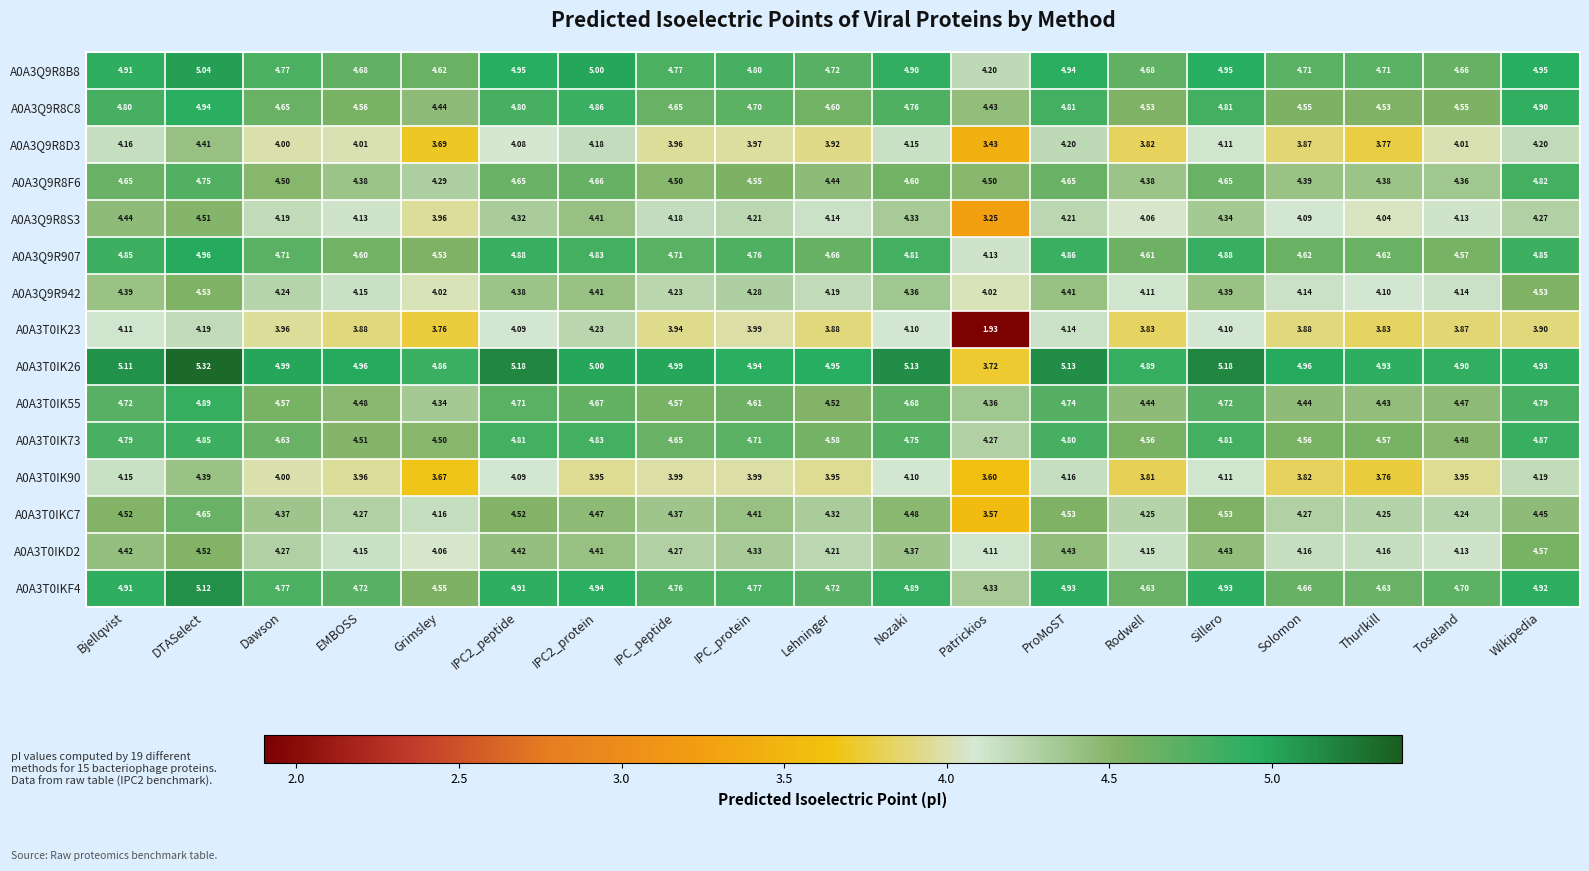

At which label is A0A3Q9R8S3 closest to 3?

Patrickios